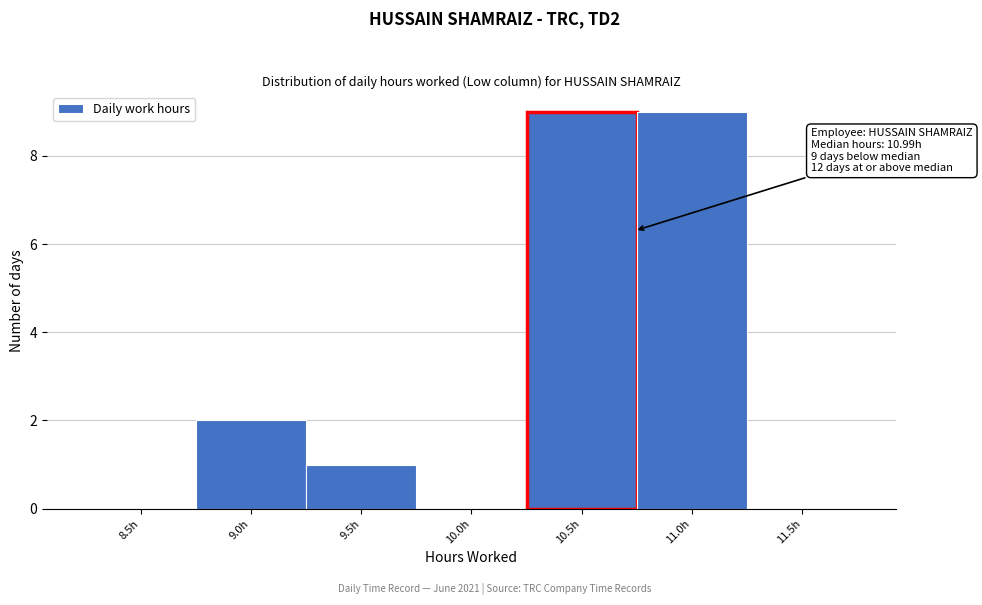

Reading left to right, what are all the values shown in this chart?

8.5h=0	9.0h=2	9.5h=1	10.0h=0	10.5h=9	11.0h=9	11.5h=0